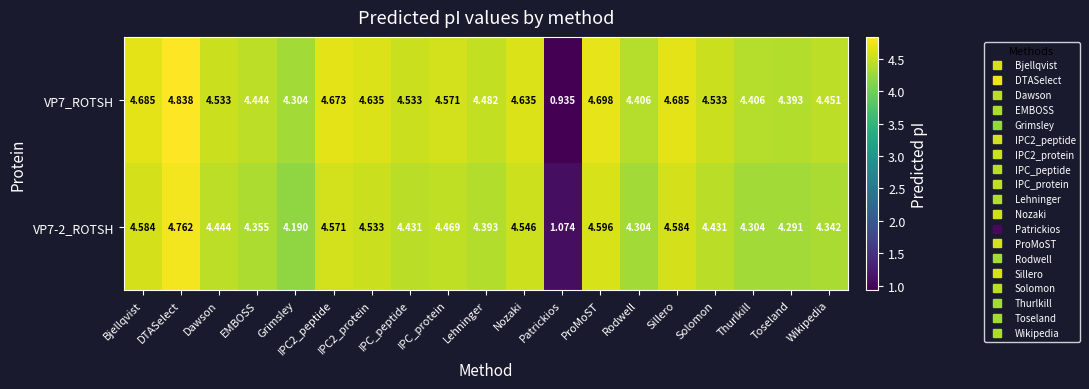

Which series has the widest spread of values?

VP7_ROTSH